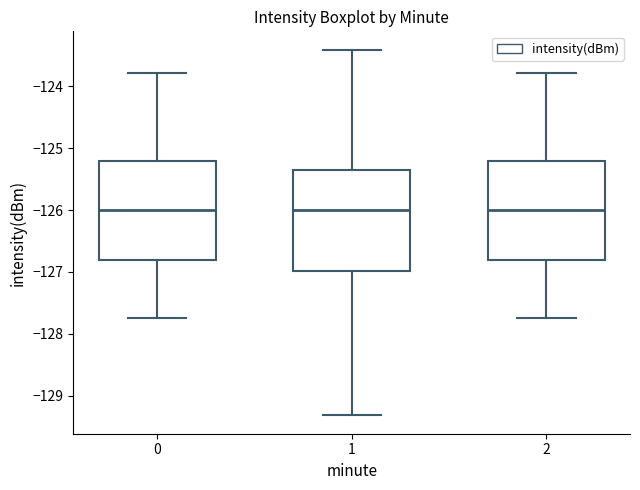

Reading left to right, read every box against the y-axis: the position of its median line, the range the box covers, and the ends of its whiskers. The values are not printed on the chart, so give them approximately, as read against the axis.

0: median -126.0, box -126.8 to -125.2, whiskers -127.7 to -123.8
1: median -126.0, box -127.0 to -125.3, whiskers -129.3 to -123.4
2: median -126.0, box -126.8 to -125.2, whiskers -127.7 to -123.8